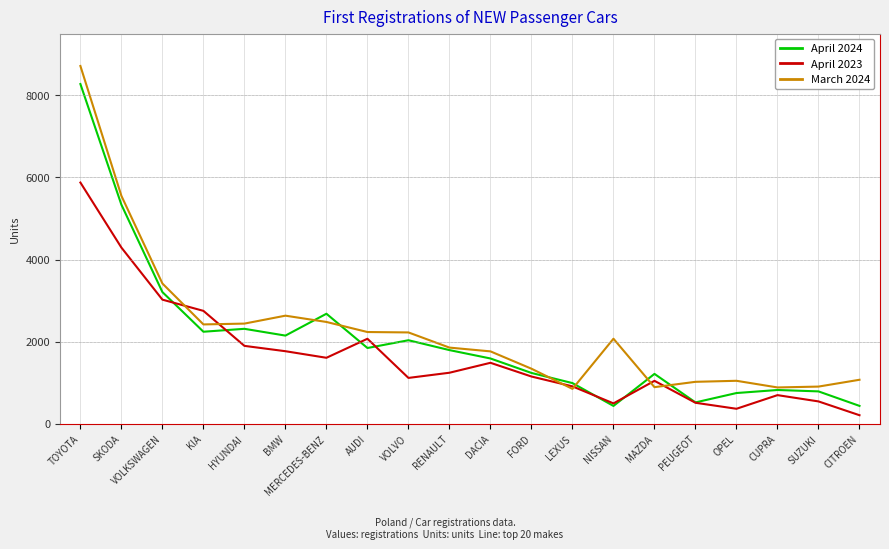

What is the total value across all series at SUZUKI?

2249